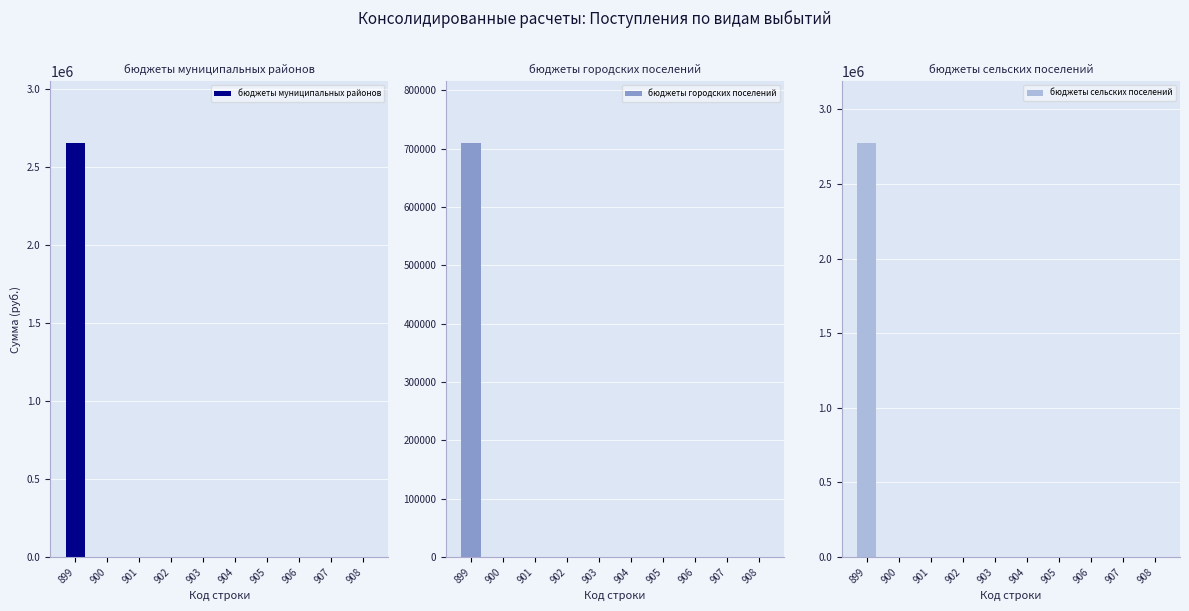

How many bars are there in total?

30